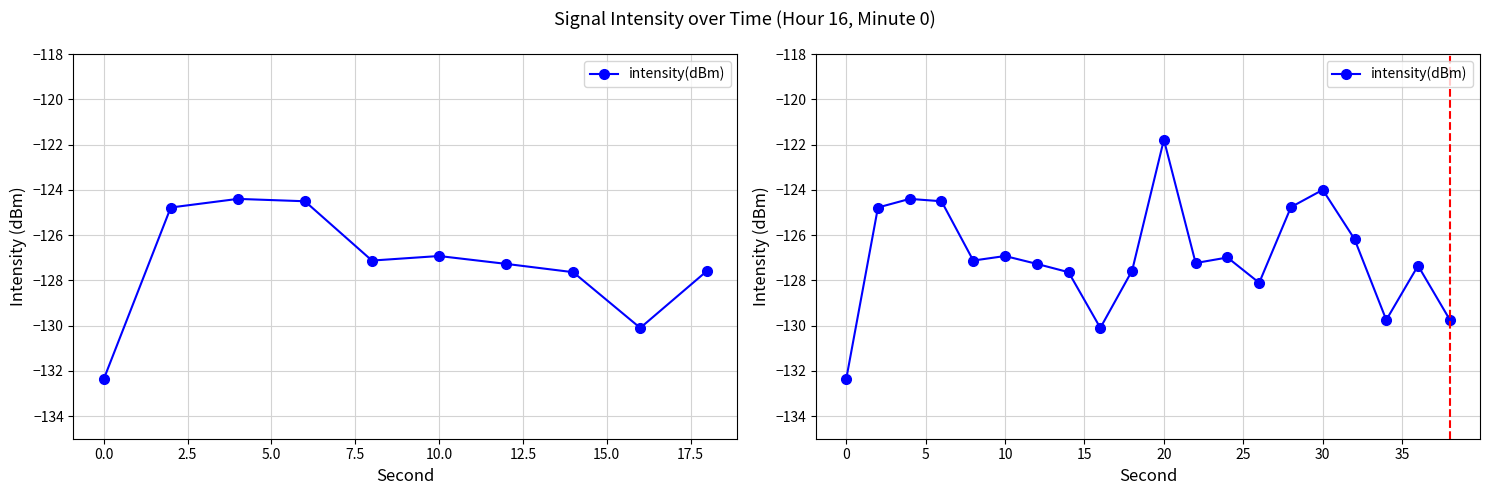

The chart shows a value of -216.0 at 20. True or false?

False